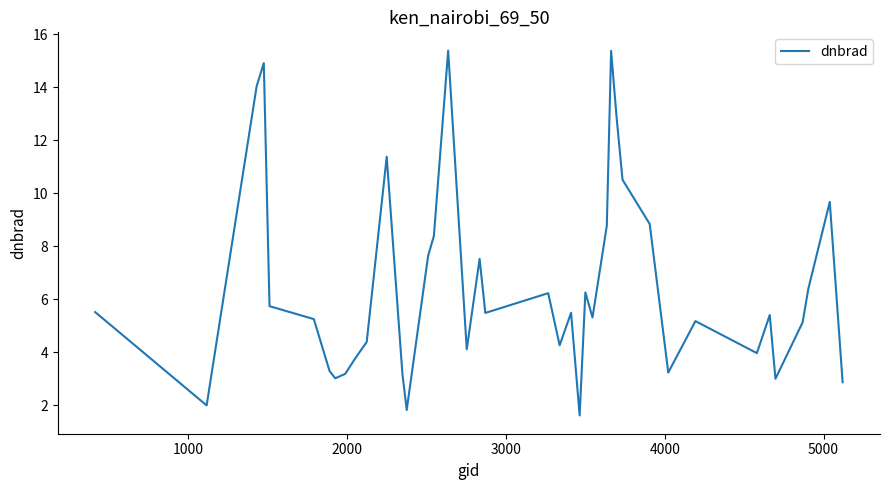

What is the greatest value displayed?

15.4